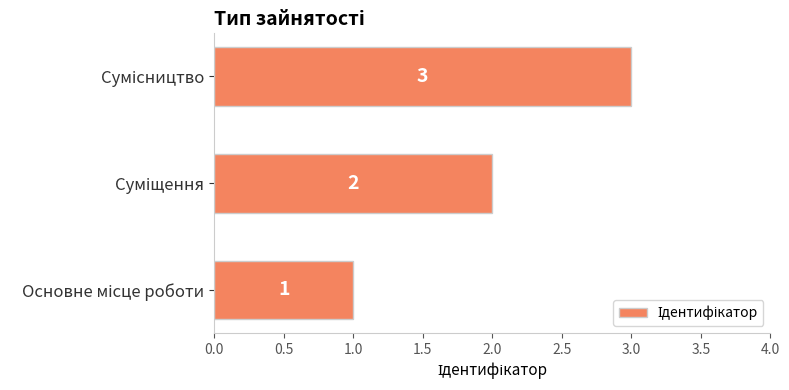

What is the maximum value shown in the chart?

3